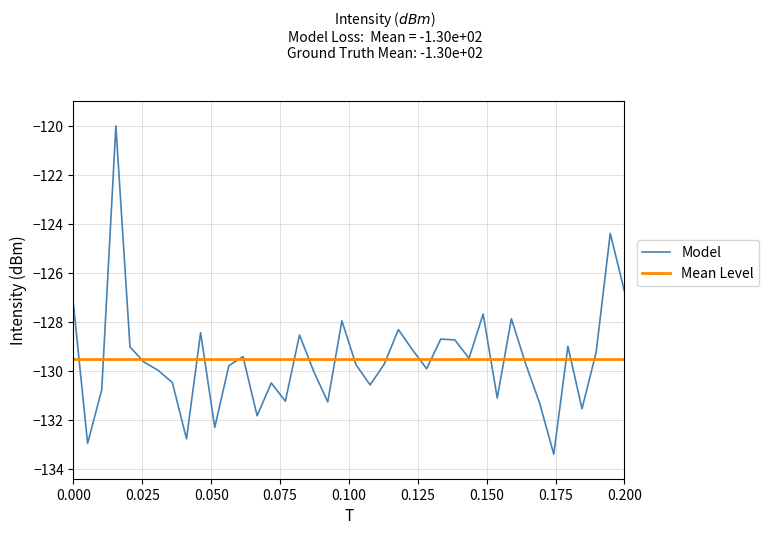

Reading left to right, list all the values displayed in this chart.

-127.3	-133.0	-130.8	-120.0	-129.0	-129.6	-130.0	-130.5	-132.8	-128.4	-132.3	-129.8	-129.4	-131.8	-130.5	-131.2	-128.5	-130.0	-131.3	-128.0	-129.7	-130.6	-129.7	-128.3	-129.1	-129.9	-128.7	-128.7	-129.5	-127.7	-131.1	-127.9	-129.7	-131.3	-133.4	-129.0	-131.5	-129.2	-124.4	-126.7